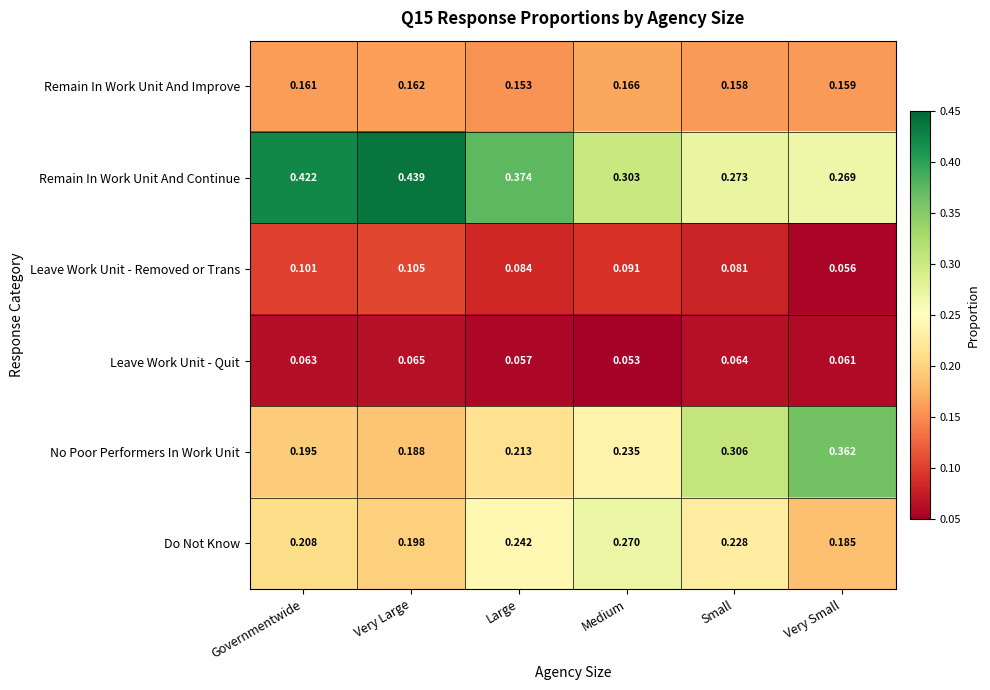

Which series has the largest range (max minus min)?

No Poor Performers In Work Unit